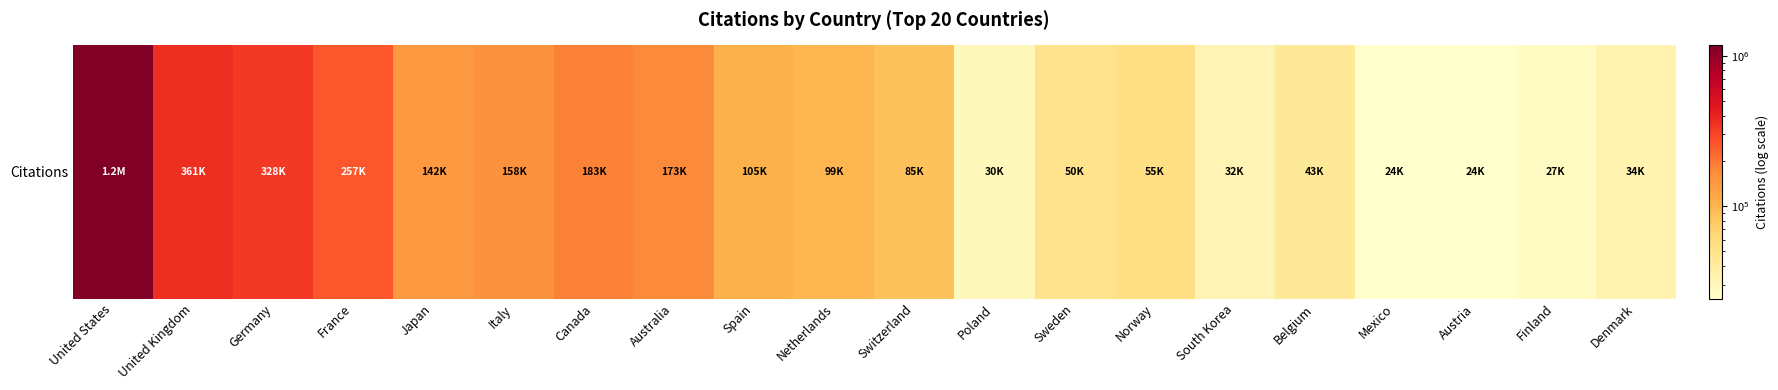

Read the value at Netherlands.

99057